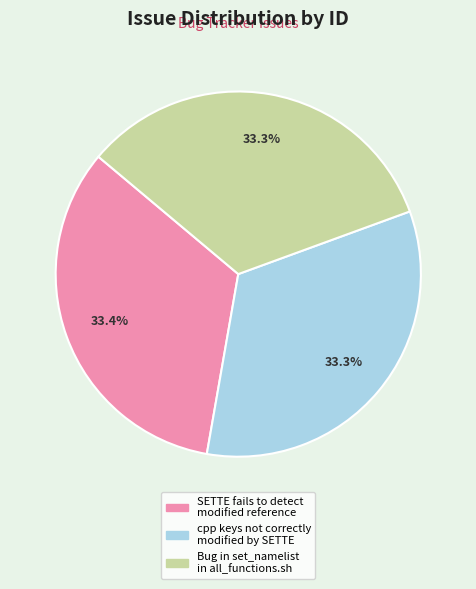

How many slices are in this pie chart?

3